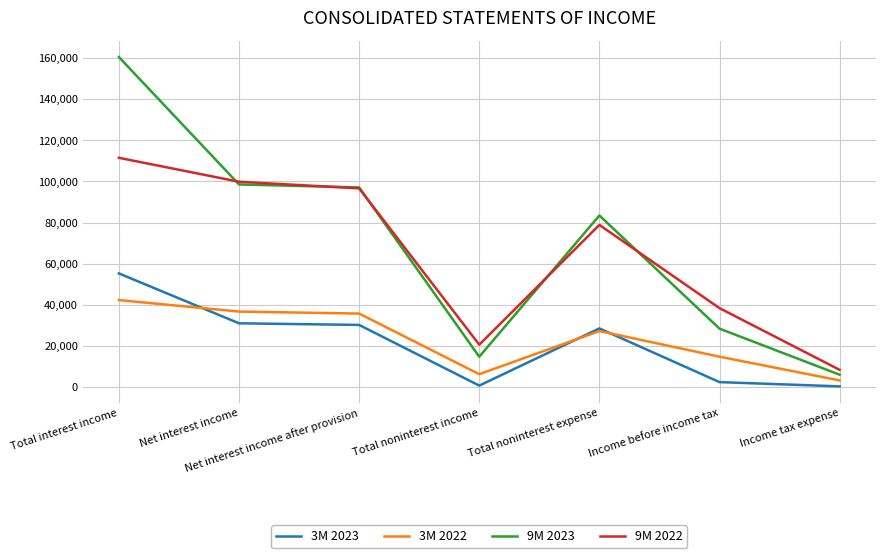

What is the difference between the second highest and second lowest values in the 9M 2022 series?

79299